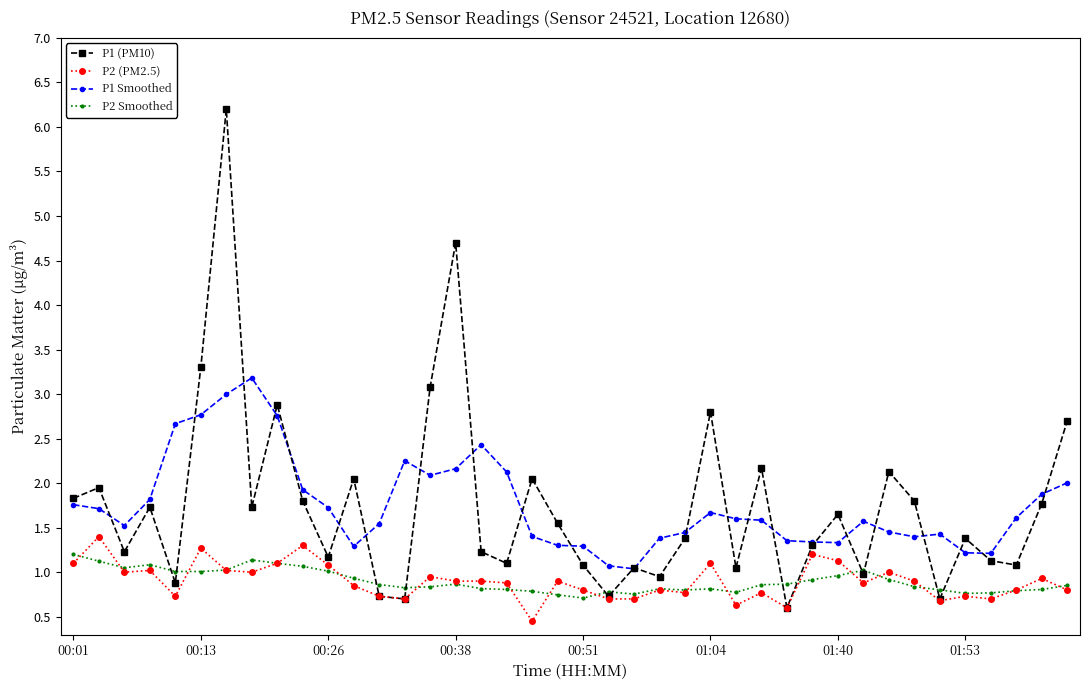

True or false: P1 Smoothed has more than 1 interior local peaks.

True